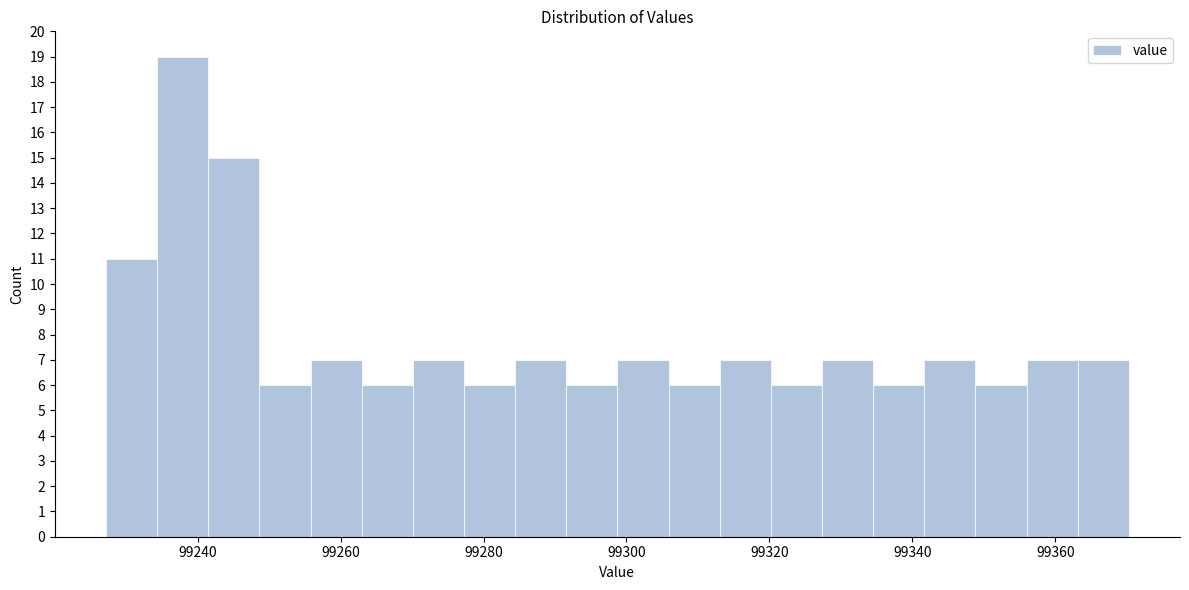

Around what value on the x-axis is the tallest bar? Give the approximate position of its centre, as read against the axis.

99238